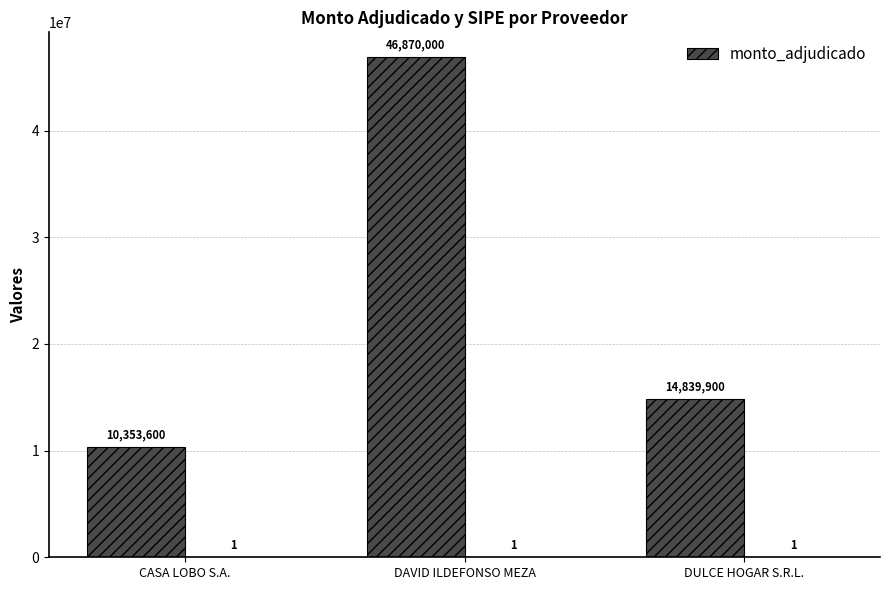

What is the label of the 3rd bar from the right?

CASA LOBO S.A.